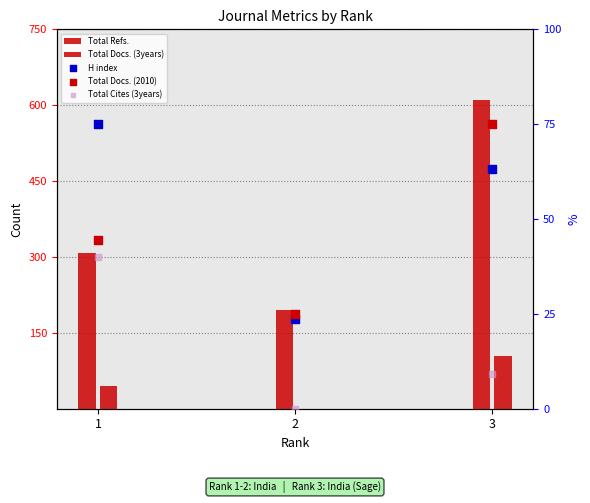

Which series has the largest total across all categories?

Total Refs.